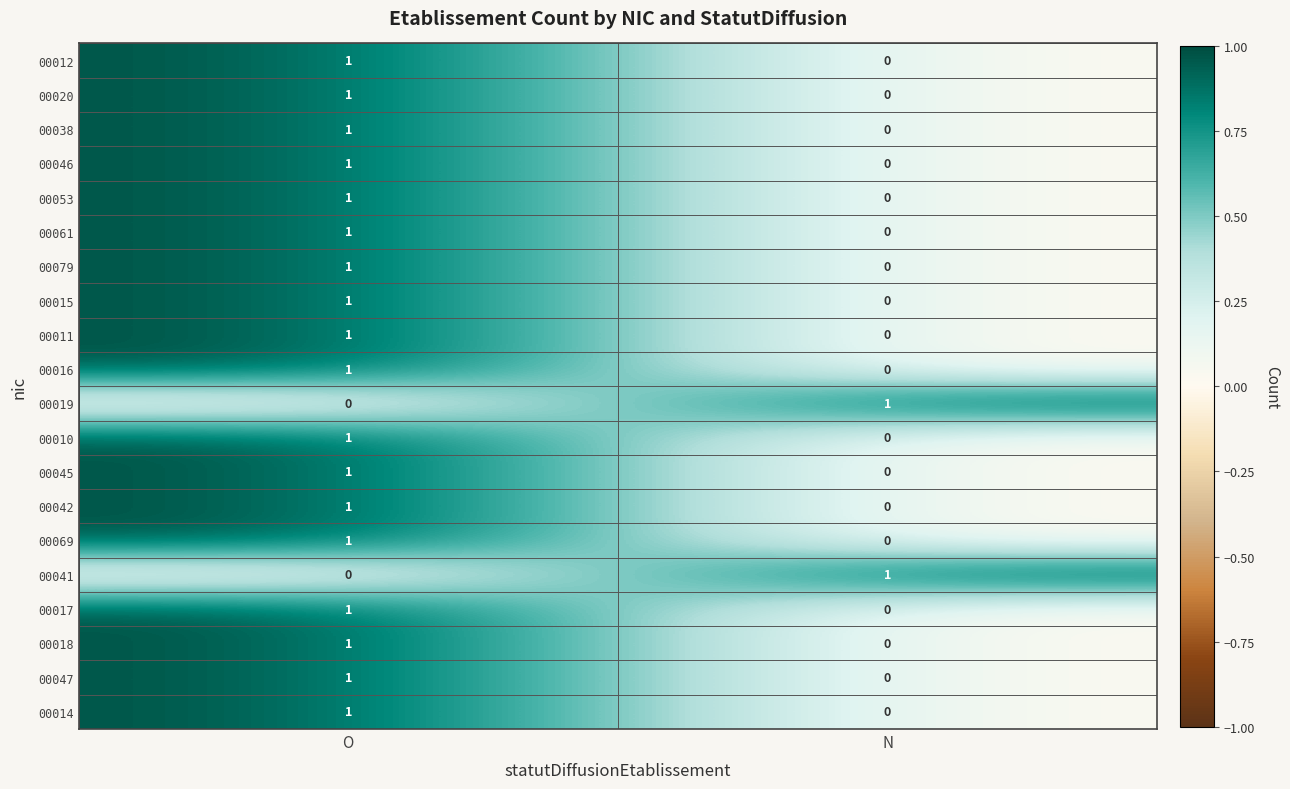

The value of 00014 at N is 1. True or false?

False